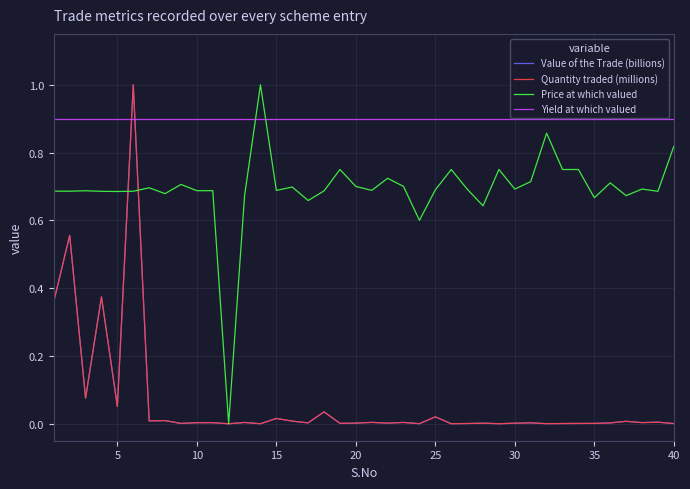

Count the number of categories in the chart.

40